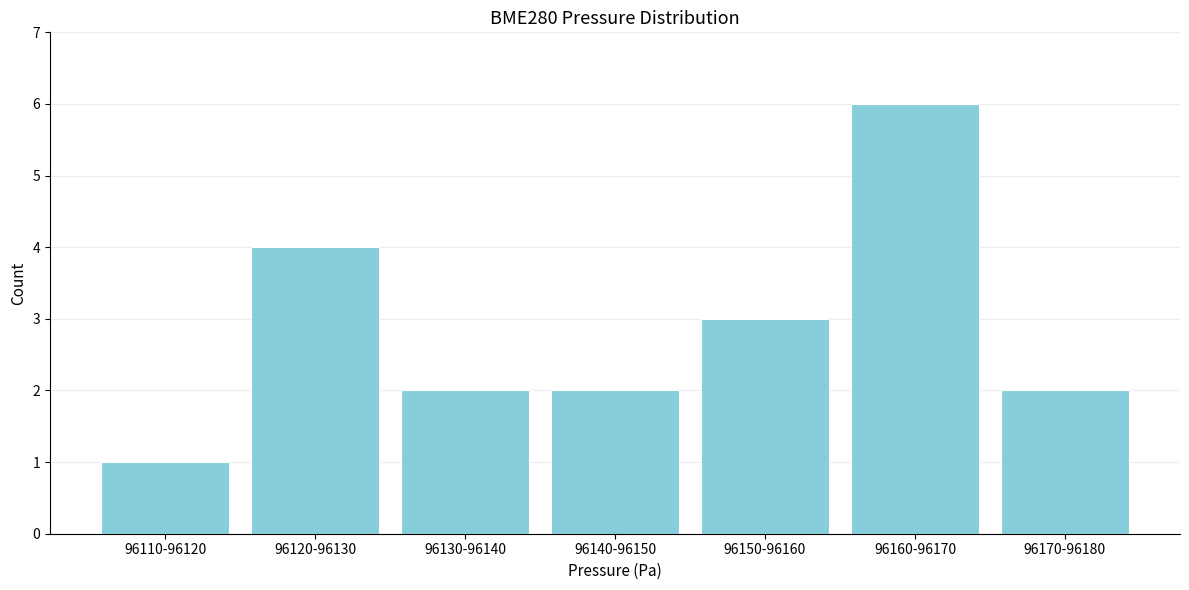

Reading right to left, list all the values displayed in this chart.

96170-96180=2	96160-96170=6	96150-96160=3	96140-96150=2	96130-96140=2	96120-96130=4	96110-96120=1